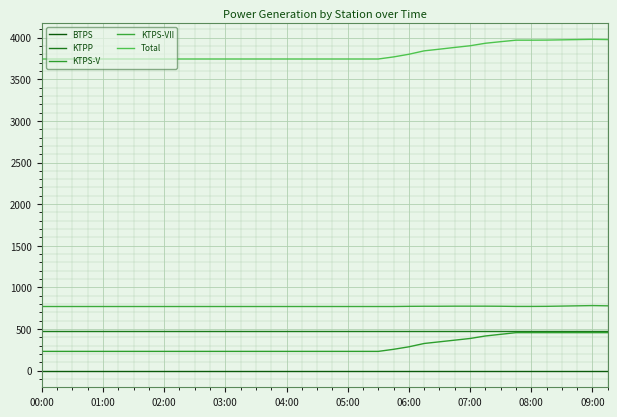

True or false: BTPS and Total intersect in this chart.

False